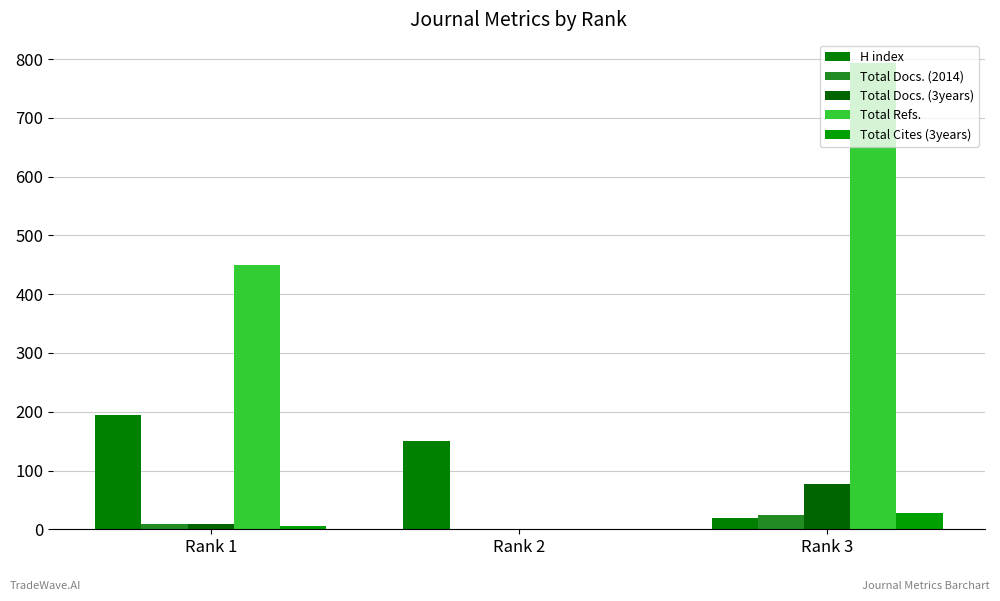

Reading left to right, transcribe all the data shown in this chart.

H index: 194	151	20
Total Docs. (2014): 9	0	25
Total Docs. (3years): 9	0	77
Total Refs.: 450	0	793
Total Cites (3years): 6	0	27